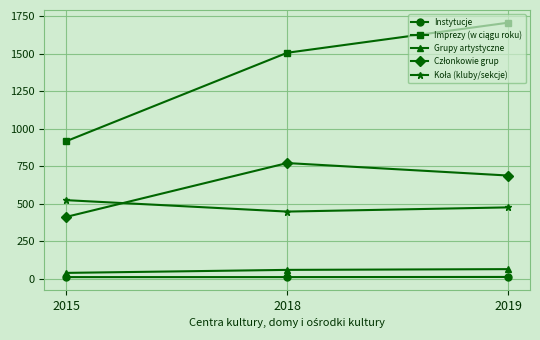

At how many categories does at least one series exceed 152?

3